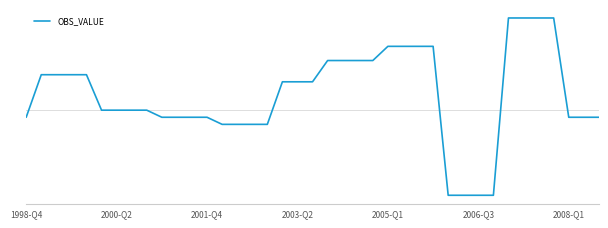

Does the chart have visible grid lines?

No